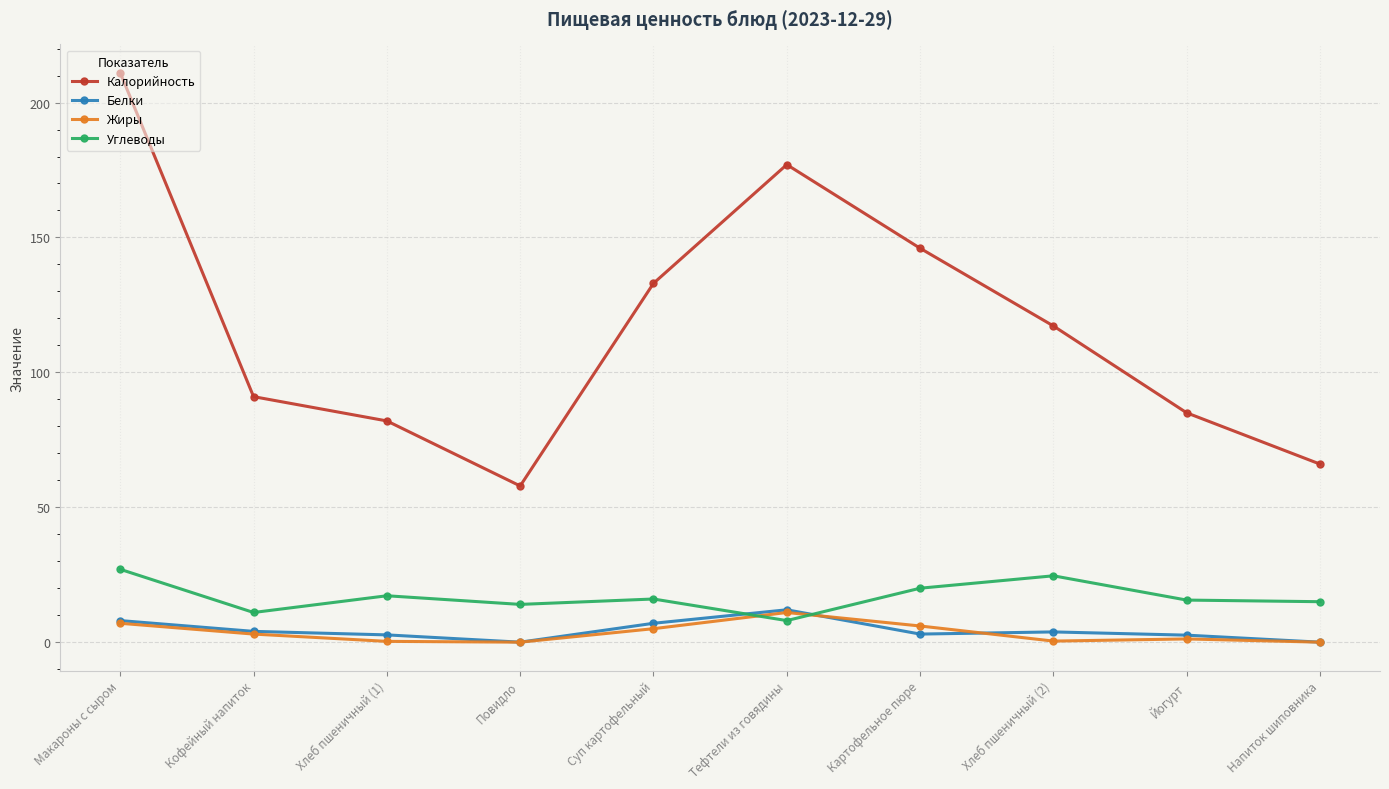

Between which two adjacent categories do Белки and Углеводы first intersect?

Суп картофельный and Тефтели из говядины